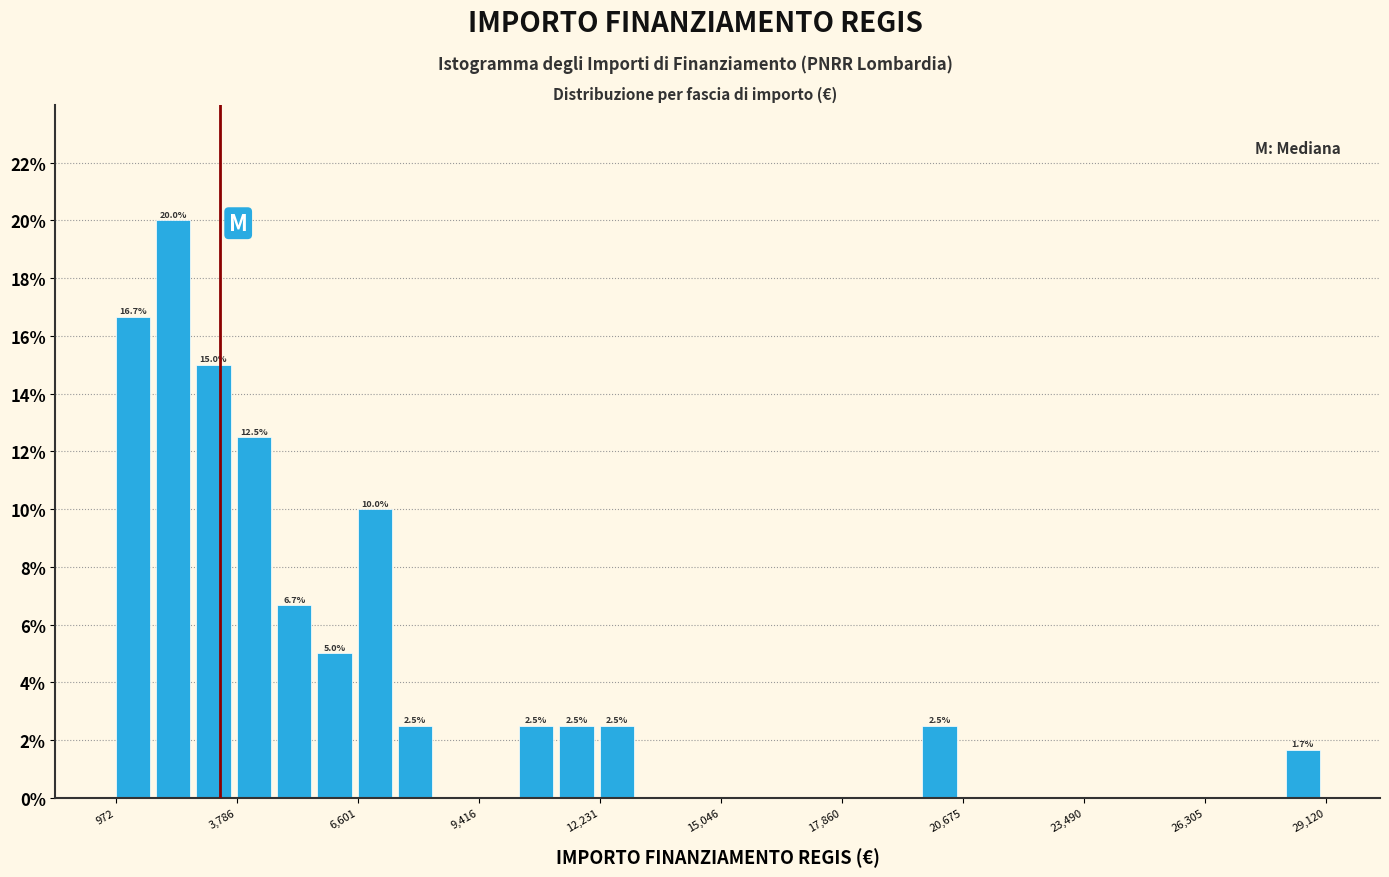

Around what value on the x-axis is the tallest bar? Give the approximate position of its centre, as read against the axis.

2500